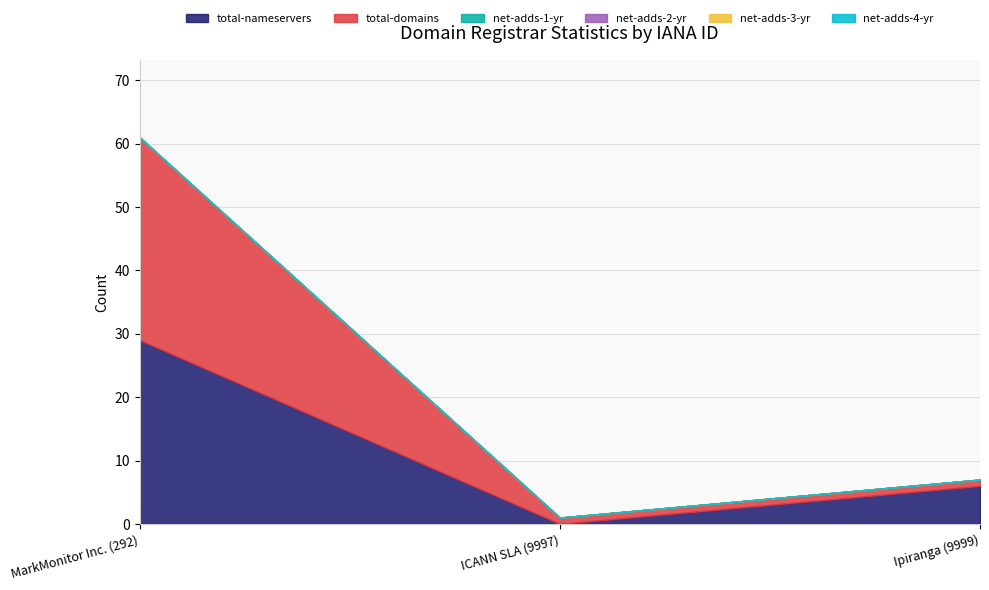

At which label is net-adds-1-yr closest to 0?

MarkMonitor Inc. (292)